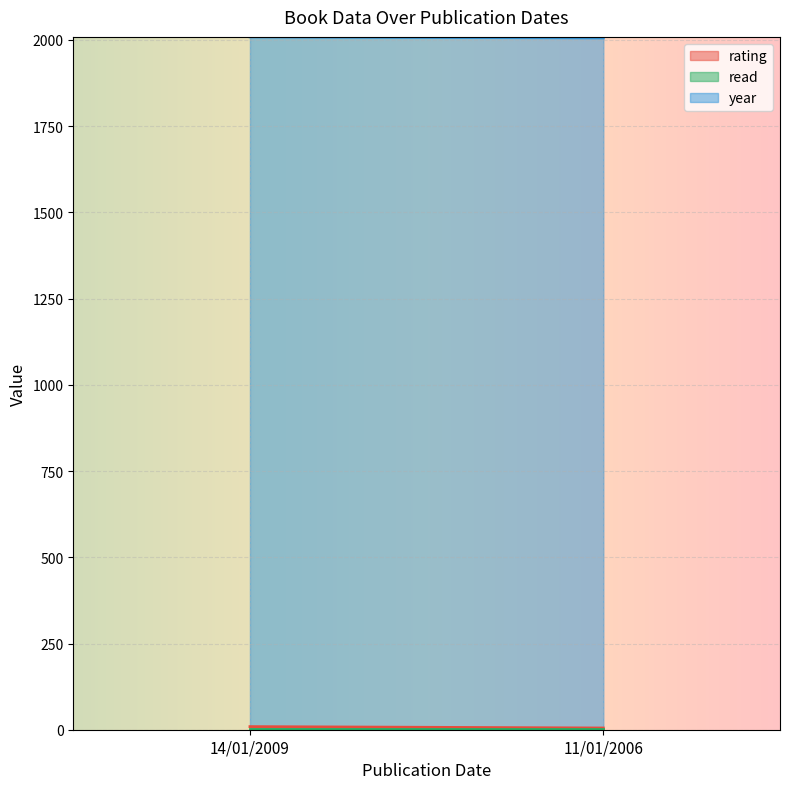

What is the value of the rating point at the 1st from the left?

9